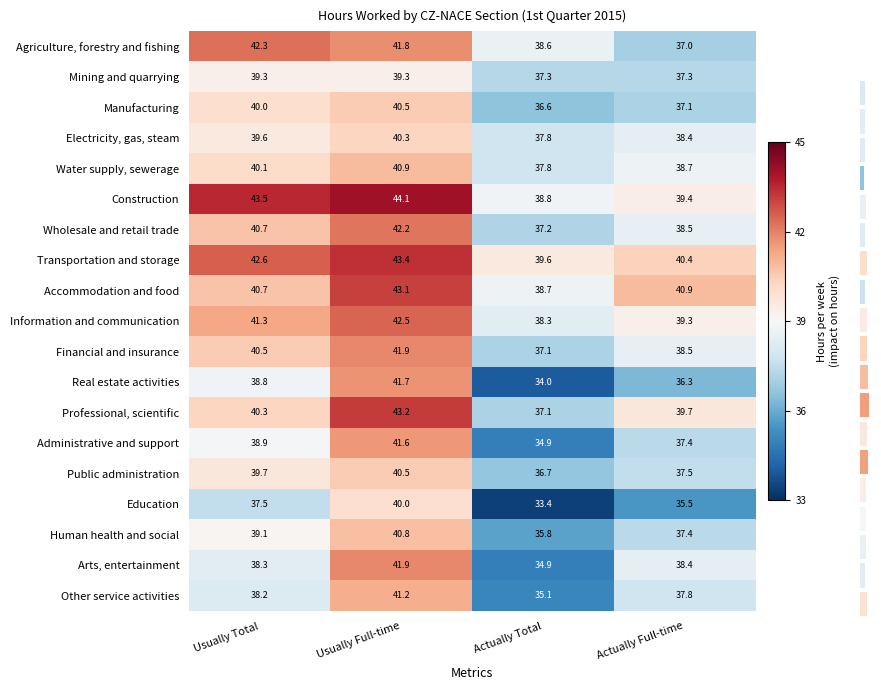

Read the Real estate activities value at Usually Full-time.

41.7